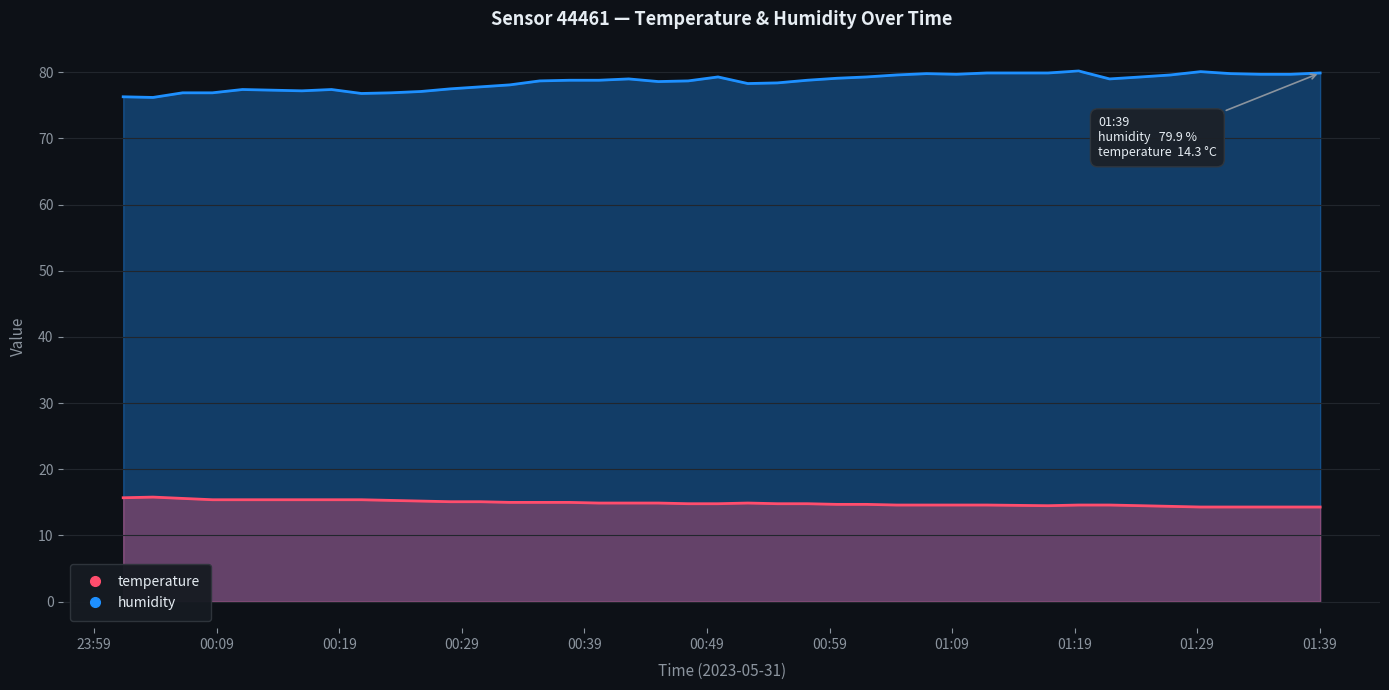

At which category does the chart reach its minimum across all series?

2023-05-31T01:29:17